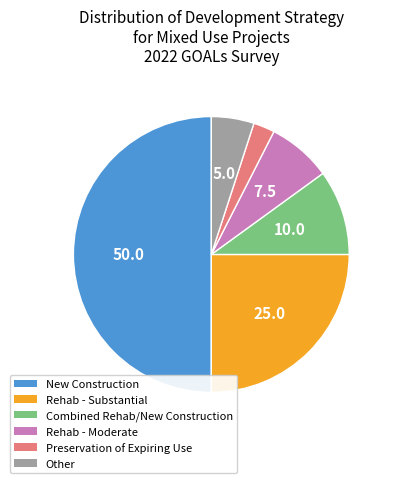

Rank the categories by value from lowest to highest.

Preservation of Expiring Use, Other, Rehab - Moderate, Combined Rehab/New Construction, Rehab - Substantial, New Construction